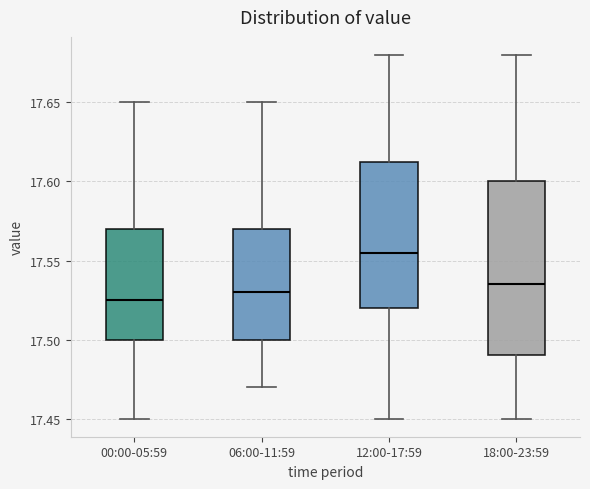

Comparing the boxes themselves (not the whiskers), which one is the tallest?

18:00-23:59